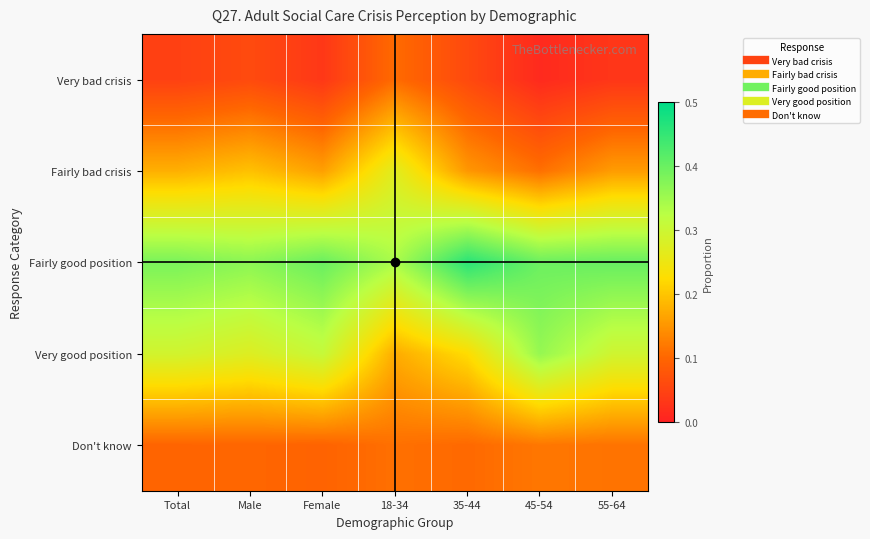

What is the difference between the highest and lowest values at 18-34?

0.2